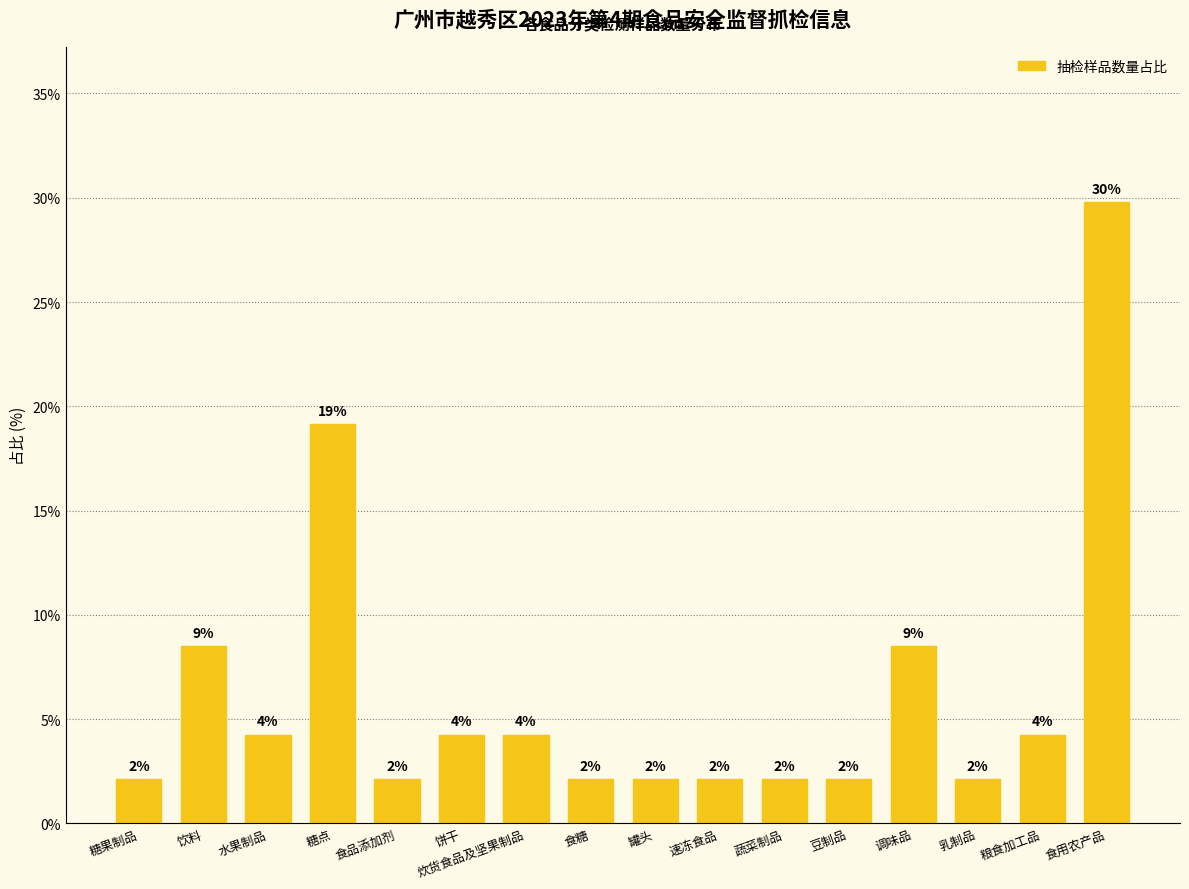

Rank the categories by value from lowest to highest.

糖果制品, 食品添加剂, 食糖, 罐头, 速冻食品, 蔬菜制品, 豆制品, 乳制品, 水果制品, 饼干, 炊货食品及坚果制品, 粮食加工品, 饮料, 调味品, 糖点, 食用农产品